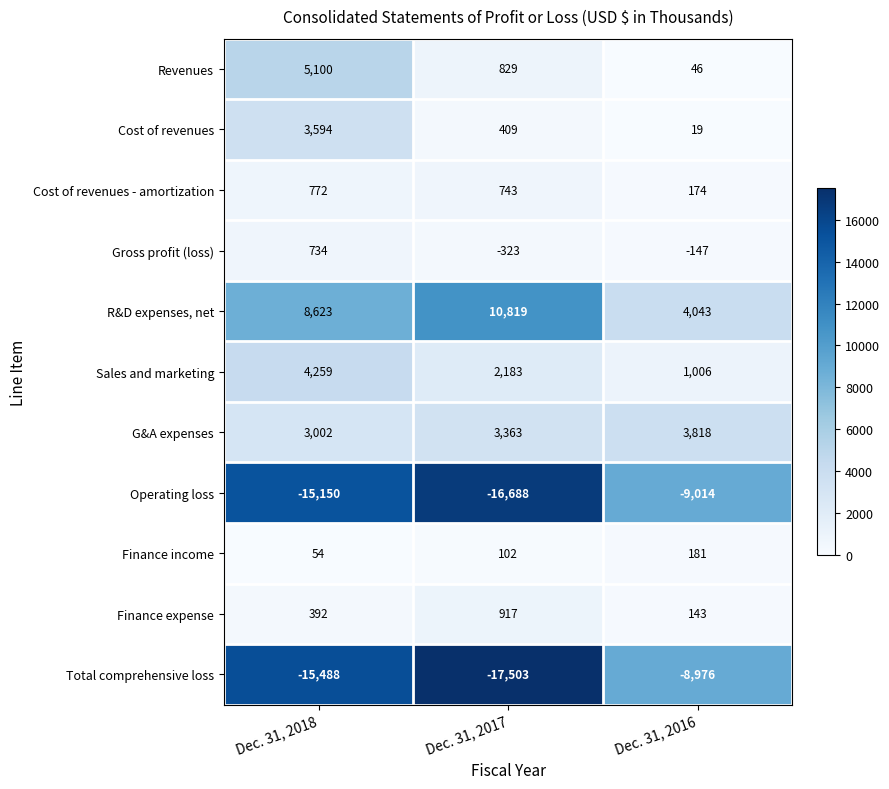

The Cost of revenues series shows 11 at Dec. 31, 2016. True or false?

False